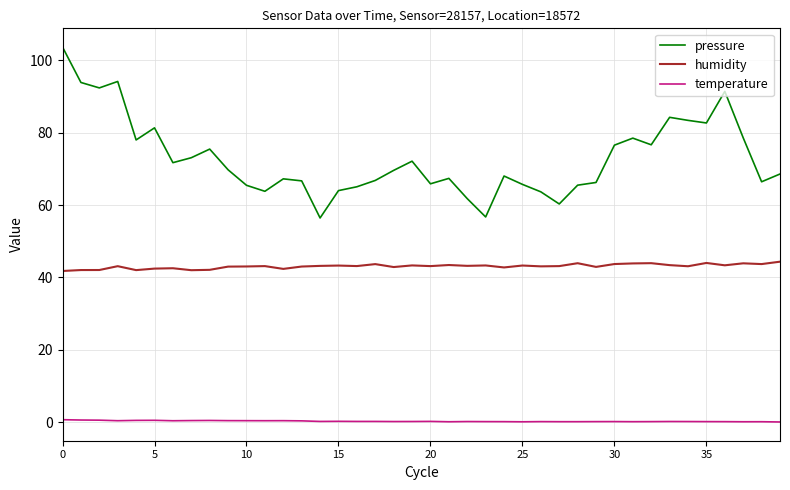

Rank the series by their average value, from lowest to highest.

temperature, humidity, pressure